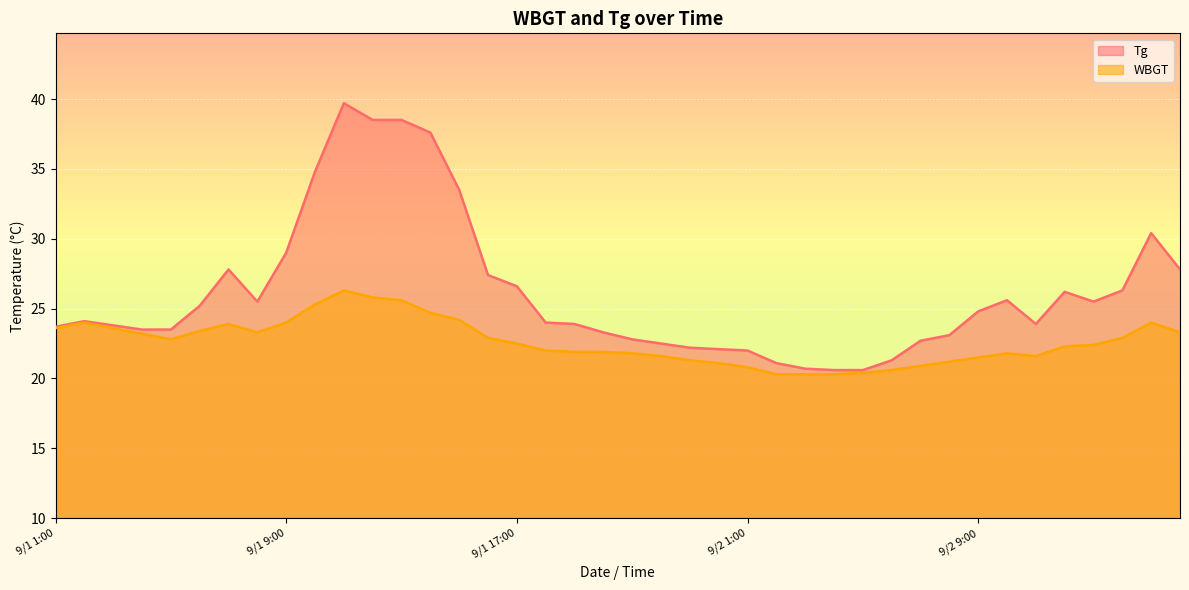

What is the difference between the maximum and second lowest values in the Tg series?

19.1